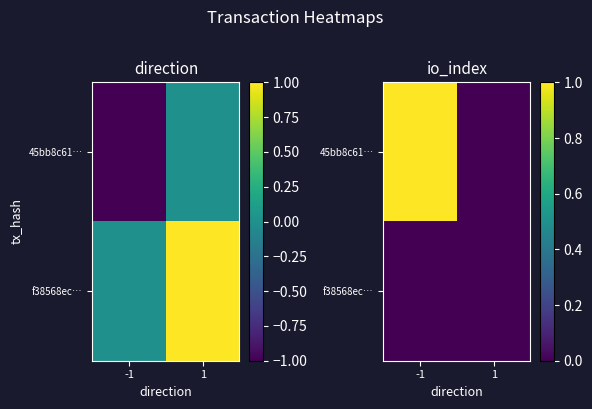

Rank the categories by f38568ec… value from highest to lowest.

-1, 1